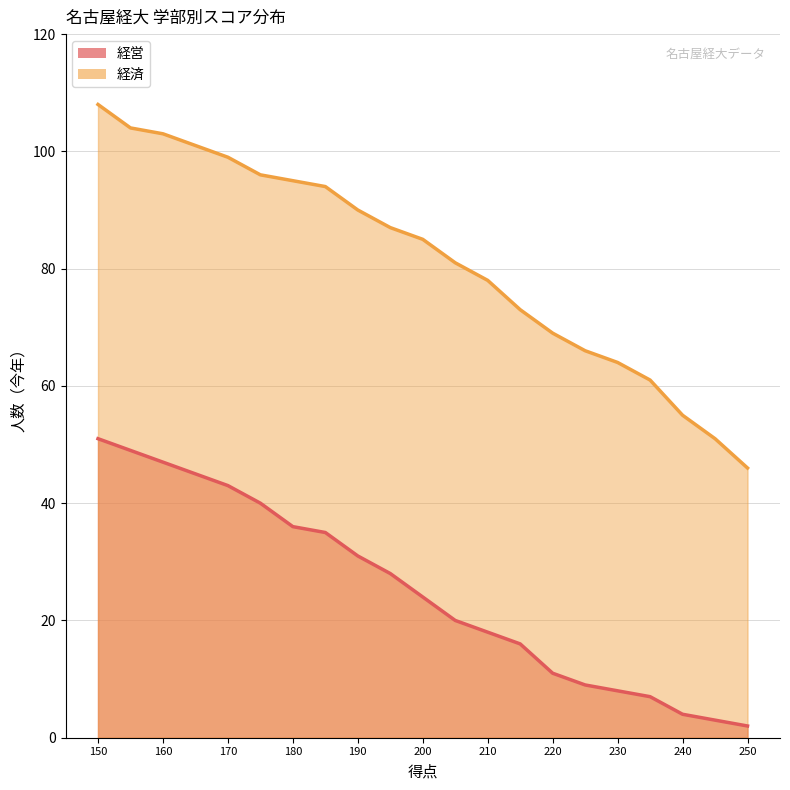

True or false: 経済 has more than 0 interior local peaks.

False